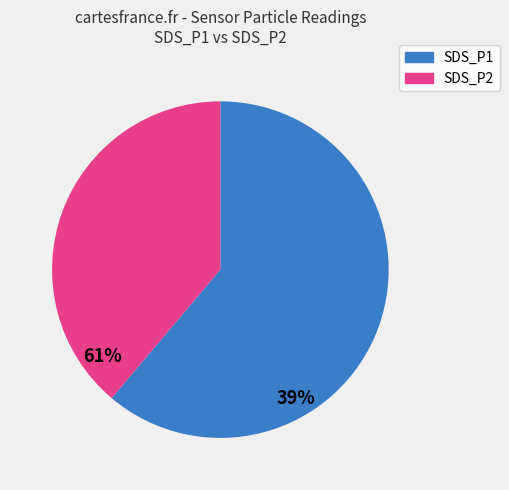

What is the ratio of the value at SDS_P2 to the value at SDS_P1?

0.6